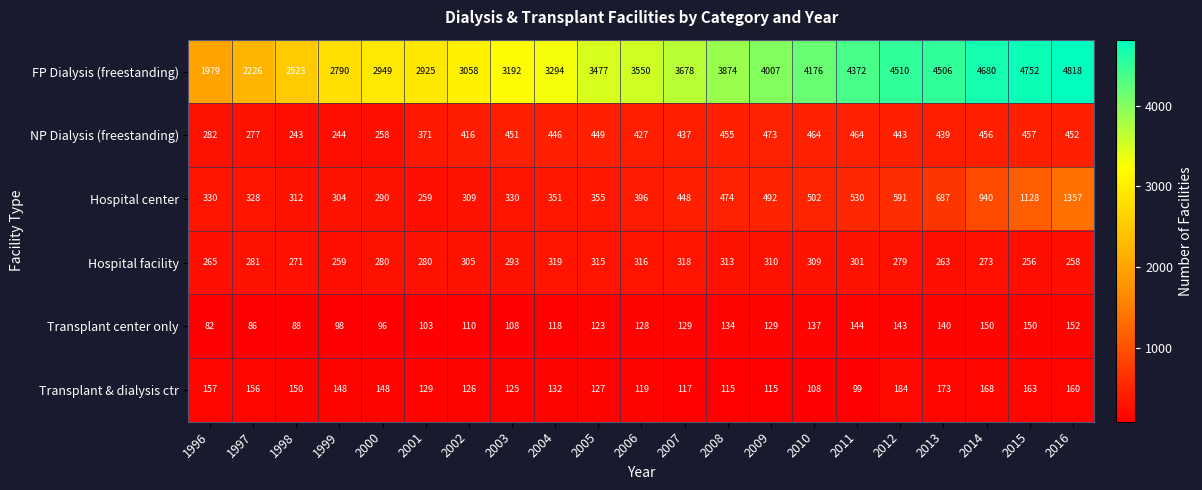

What is the total value across all series at 2009?

5526